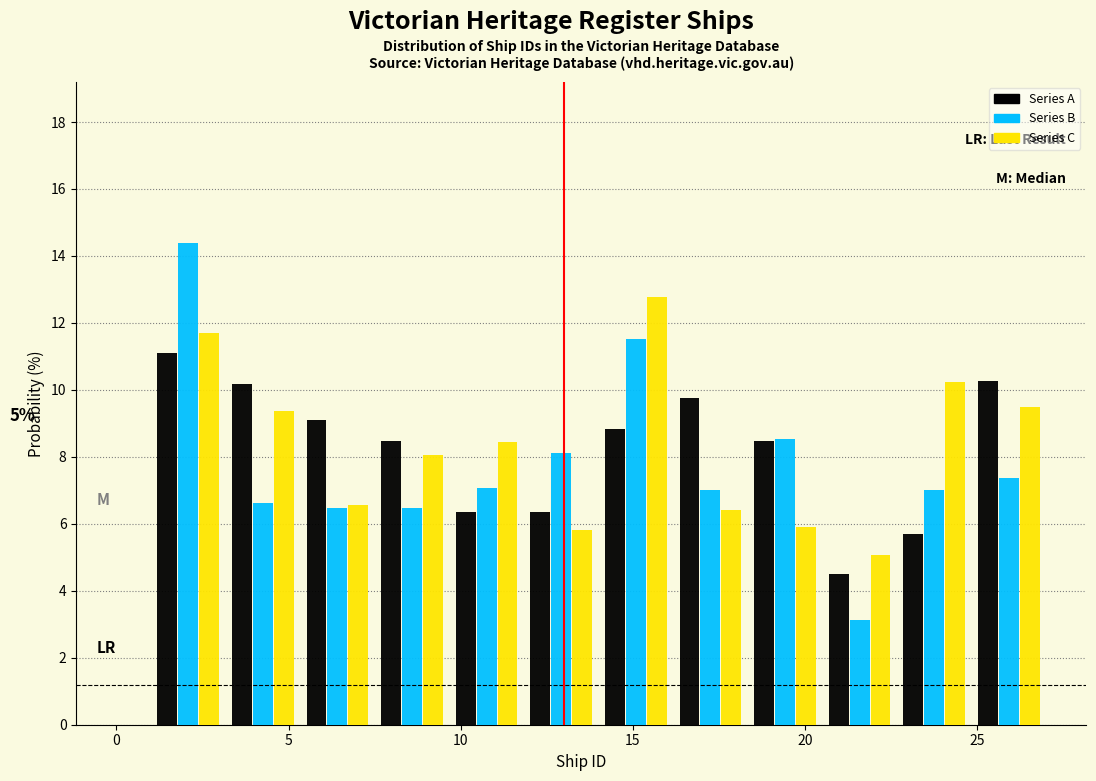

In the Series B series, which range on the x-axis has the tallest bar?

1.0 to 3.0